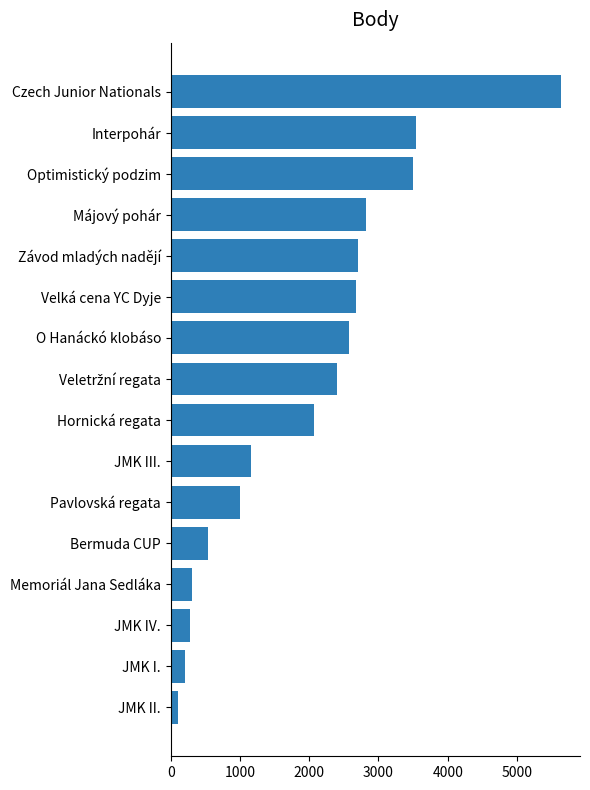

What is the sum of all values?

31480